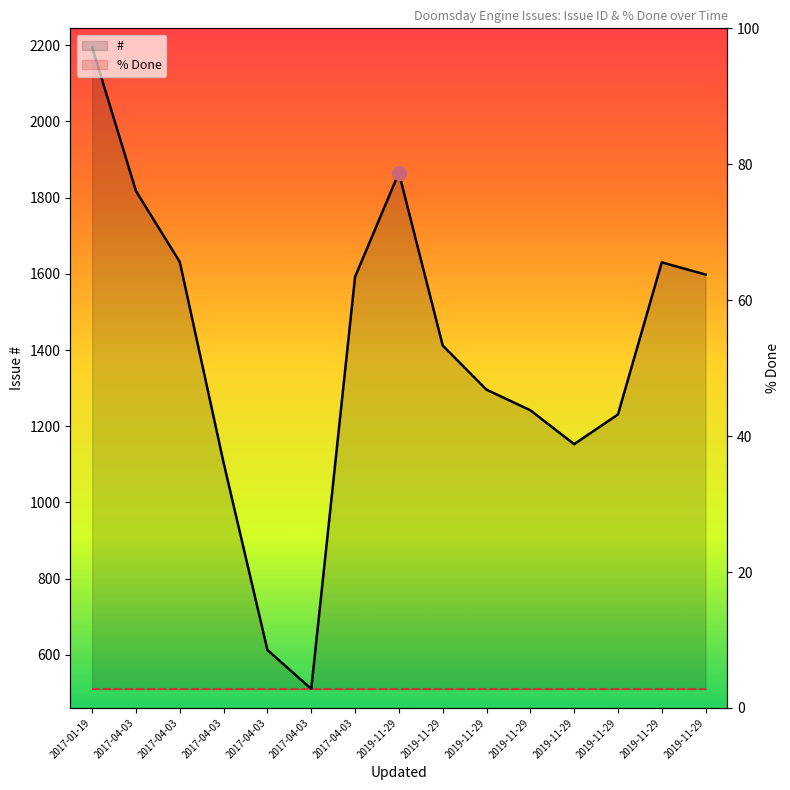

True or false: # has more than 2 interior local peaks.

False